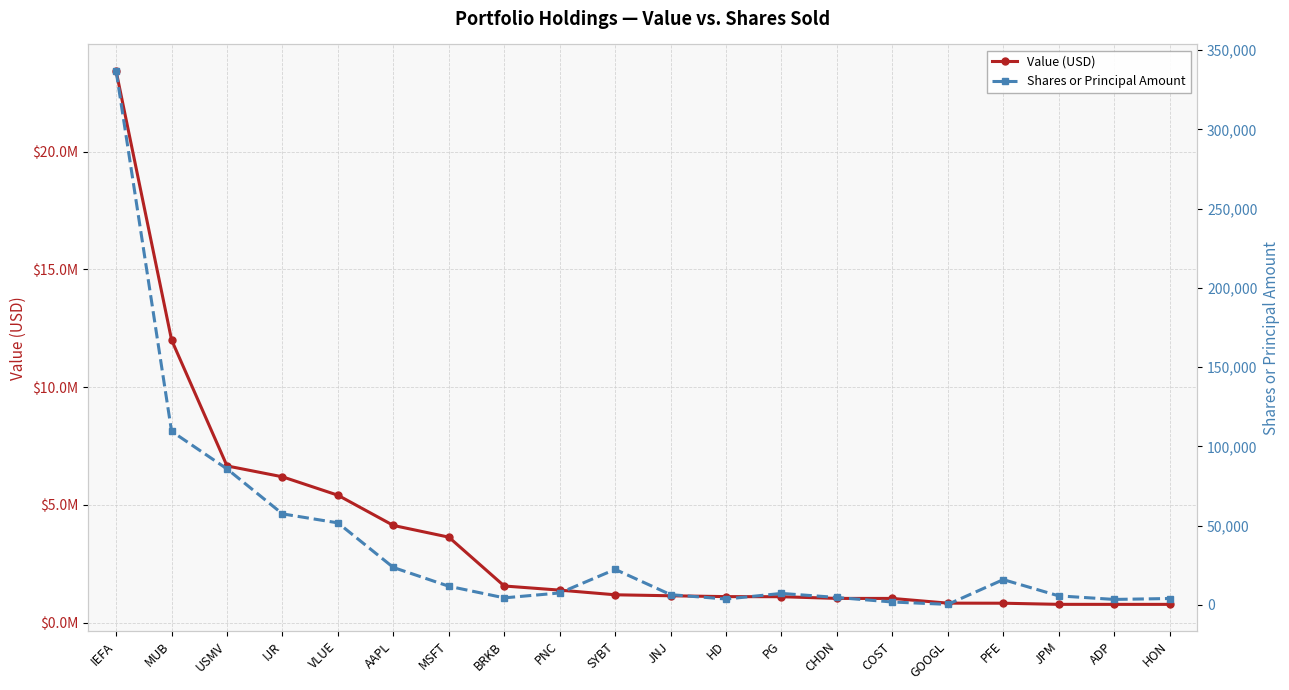

What is the difference between the Shares or Principal Amount values at PNC and IJR?

49899